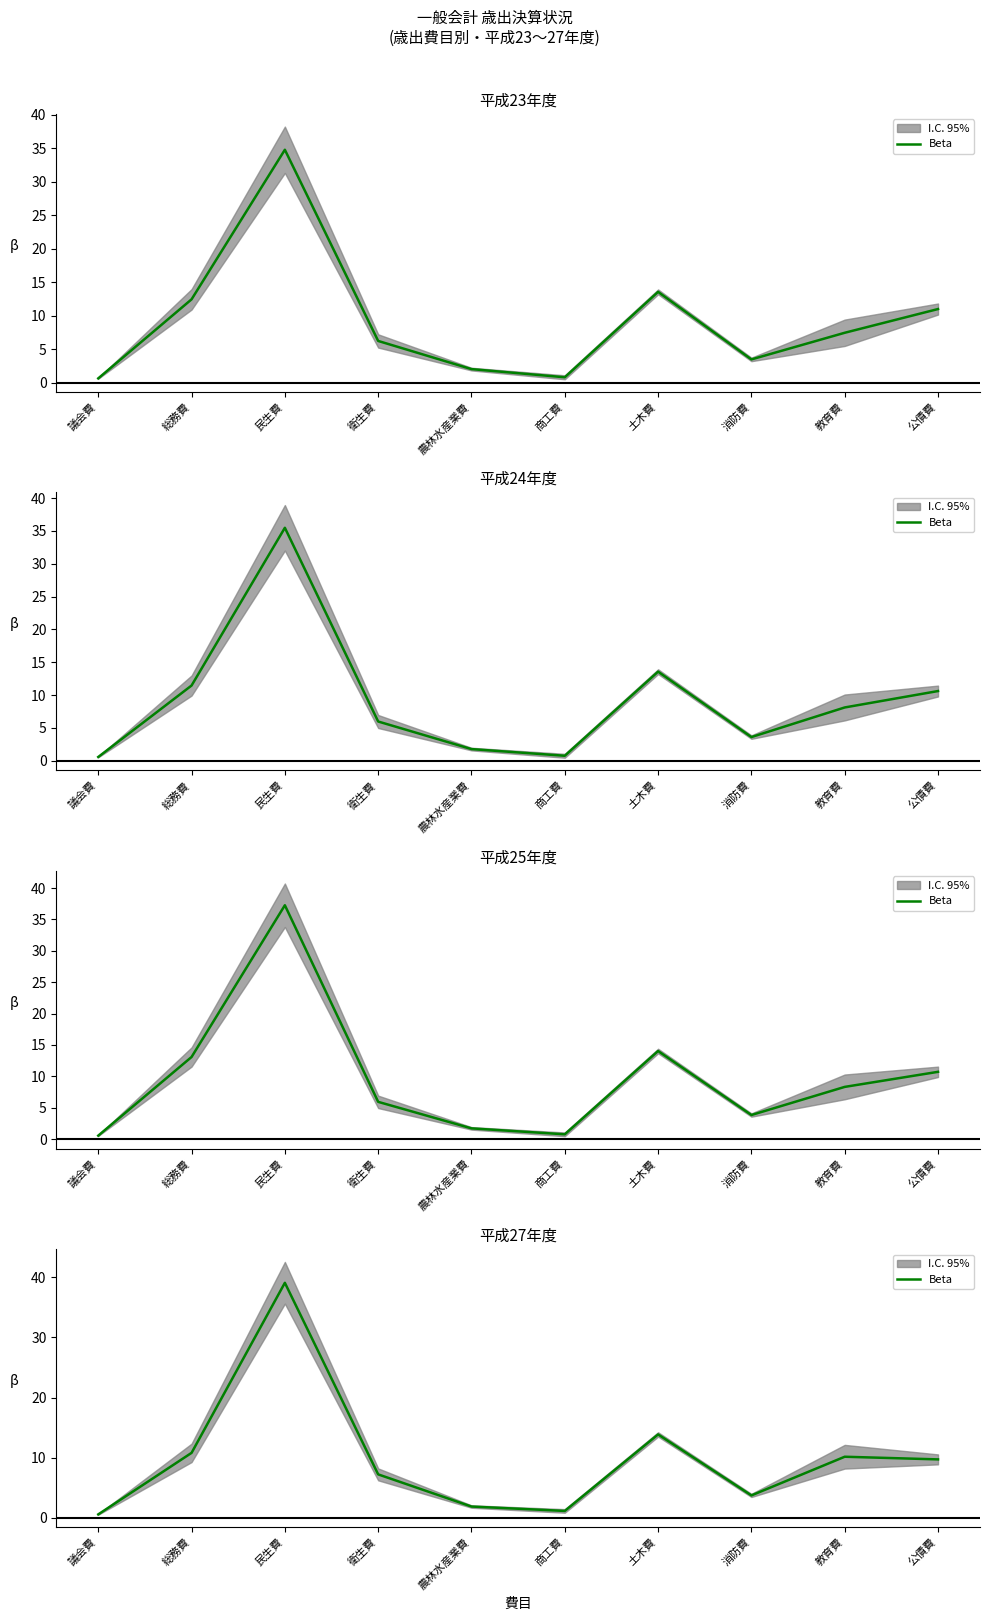

Where does the data first go above 9?

総務費